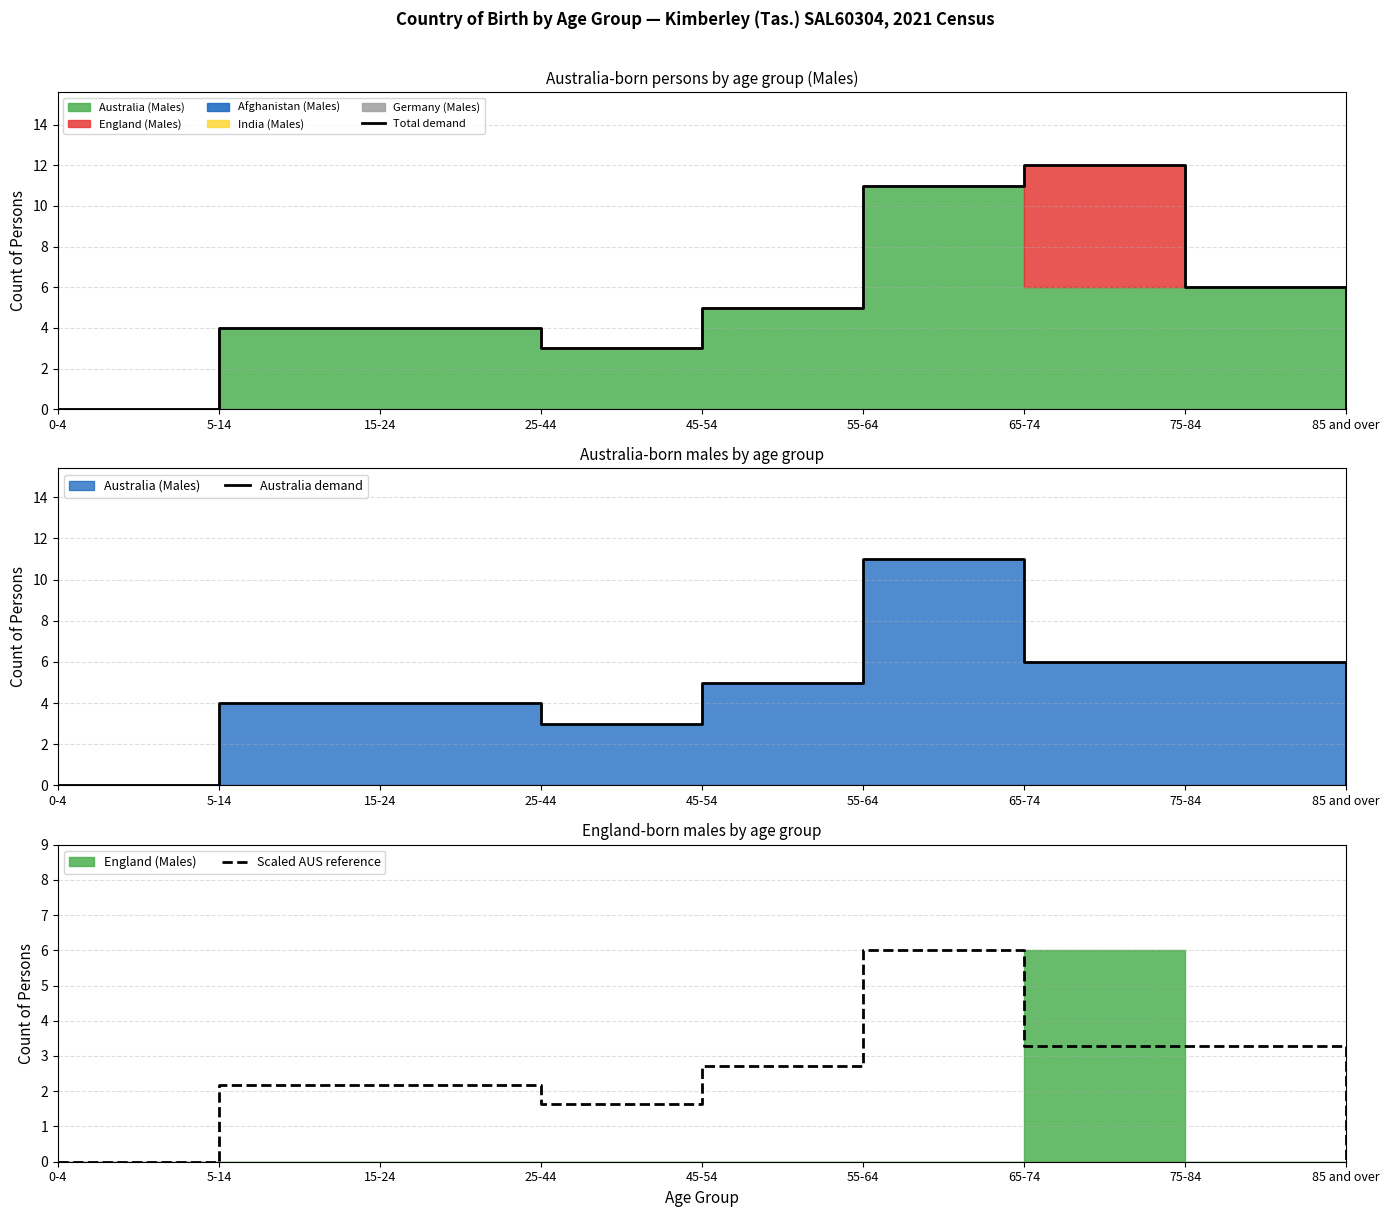

What is the label of the 6th point from the right?

25-44